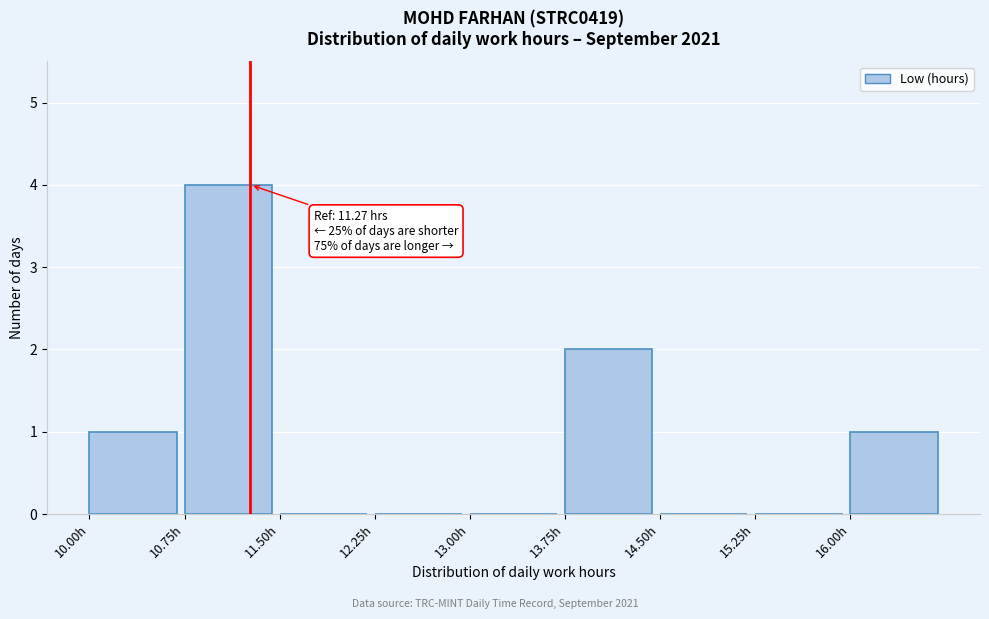

Over which range of the x-axis is the bar tallest?

10.75 to 11.50